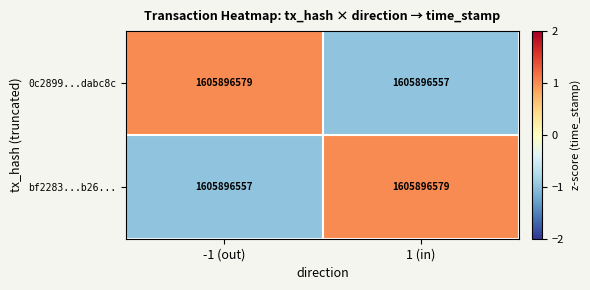

How many values in the 0c2899...dabc8c series are below 1?

1